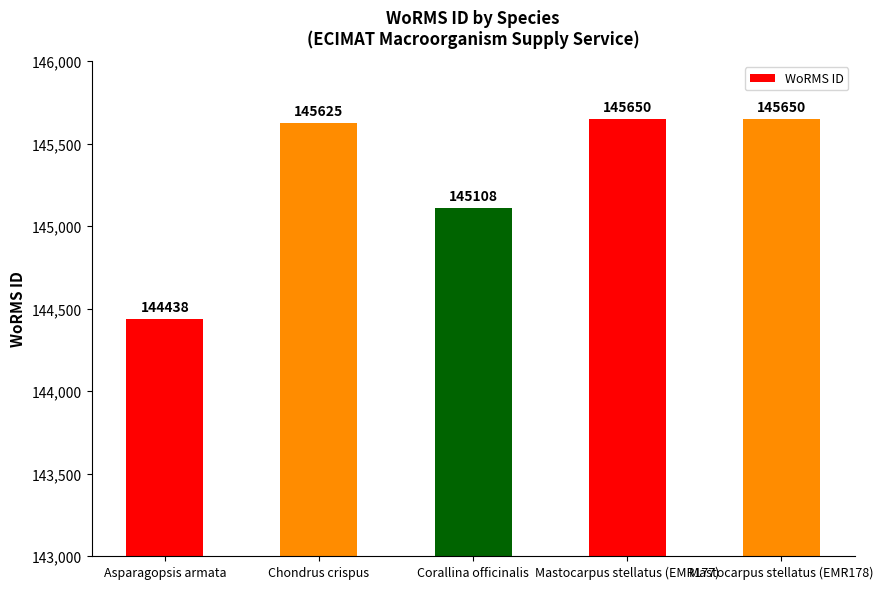

What is the approximate value at Asparagopsis armata?

144438